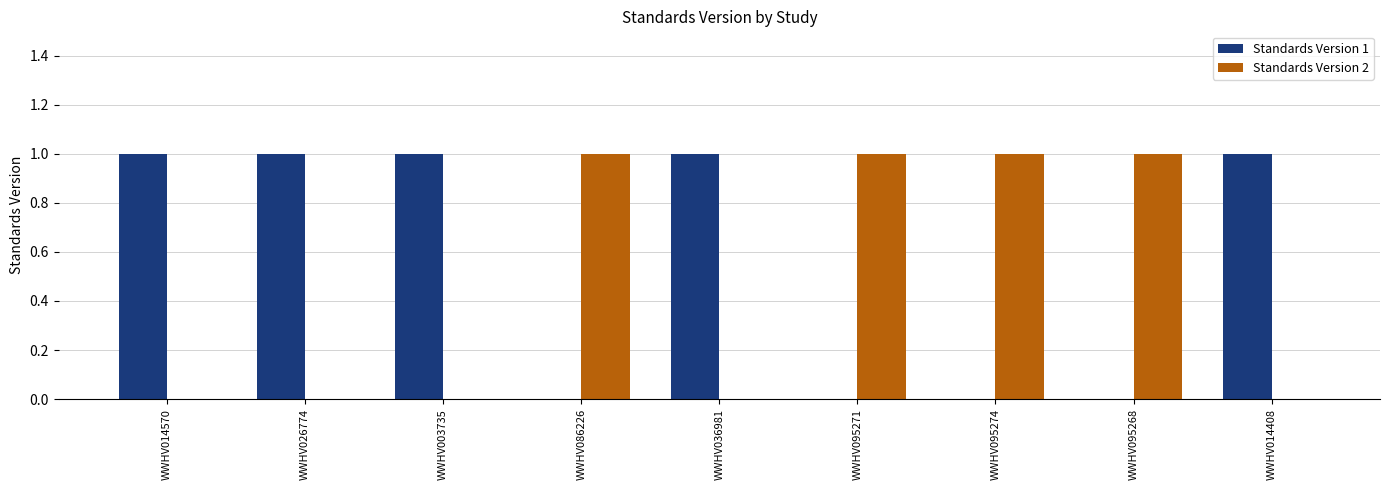

True or false: Standards Version 2 has a value of 0 at WWHV026774.

True